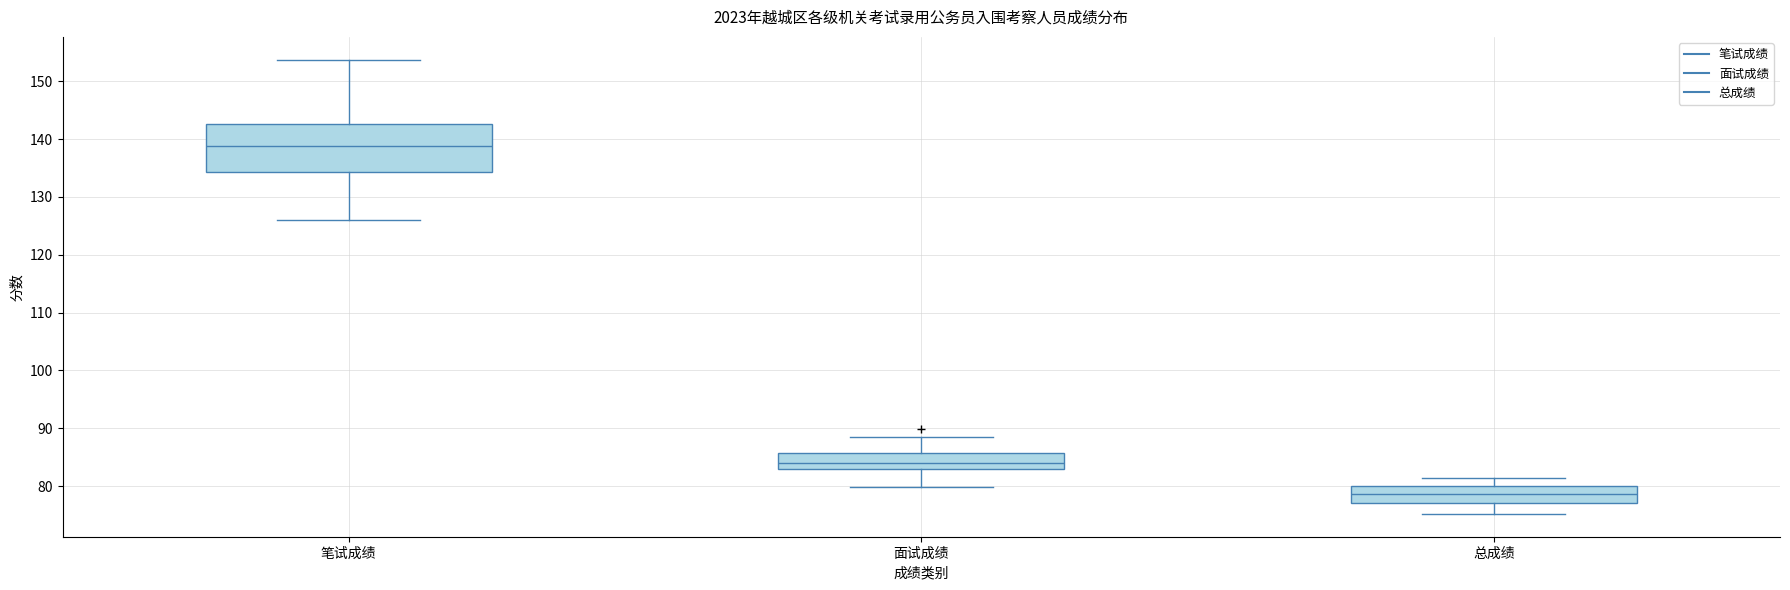

Reading left to right, transcribe this box plot: for each box, give where its median line is, the range the box spans, and where its two whiskers end, as read against the y-axis. The values are not printed on the chart, so give them approximately, as read against the axis.

笔试成绩: median 139, box 134 to 143, whiskers 126 to 154
面试成绩: median 84, box 83 to 86, whiskers 80 to 88
总成绩: median 79, box 77 to 80, whiskers 75 to 81